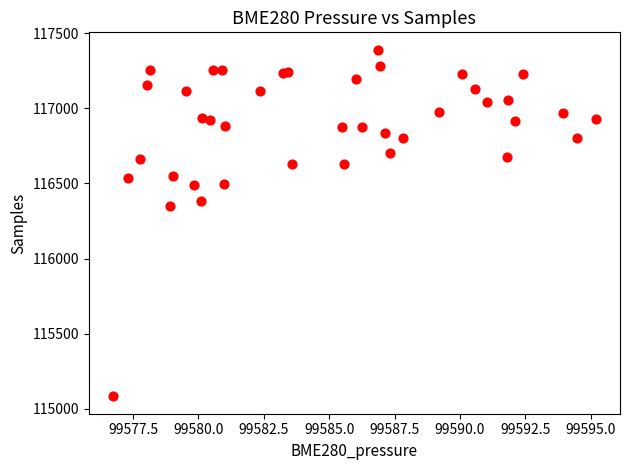

What Y value in the scatter plot is closest to 116236?

116350